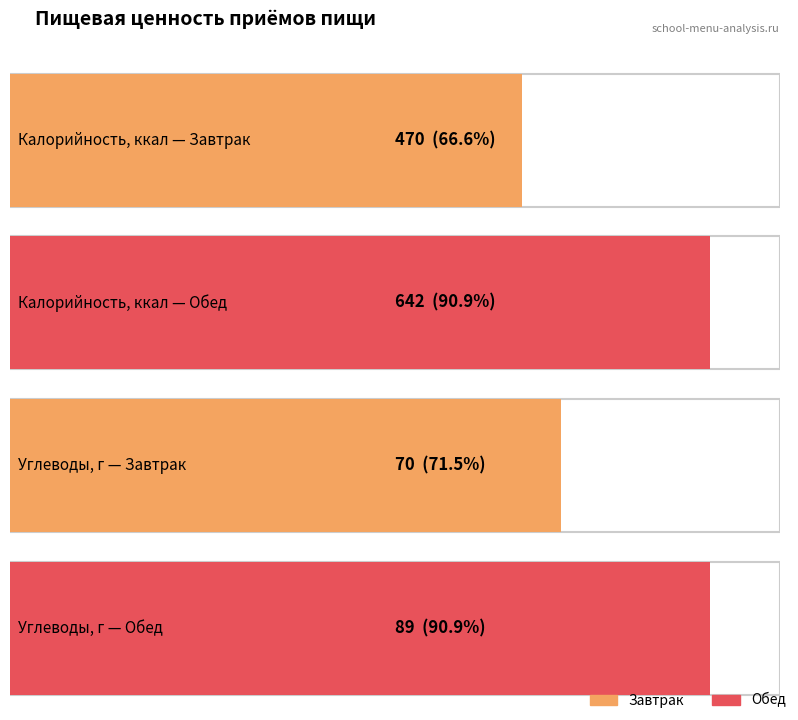

How many bars are there in each group?

4